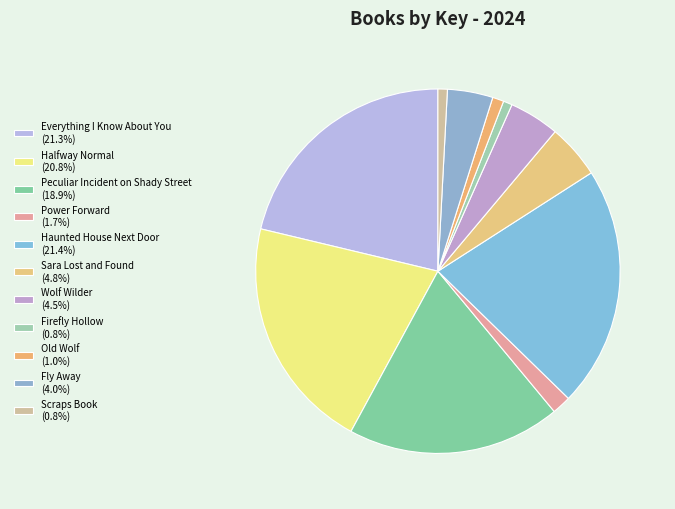

To the nearest percent, what portion does Fly Away represent?

4%